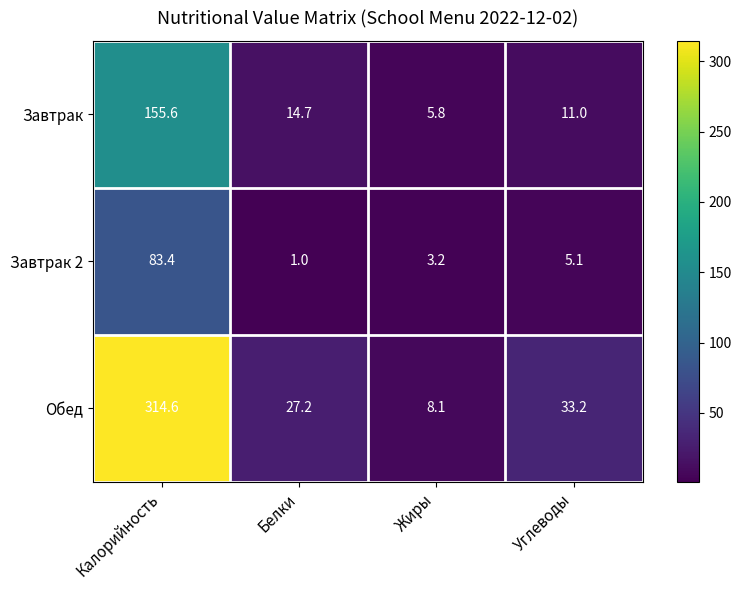

True or false: Завтрак 2 has a value of 1.0 at Белки.

True